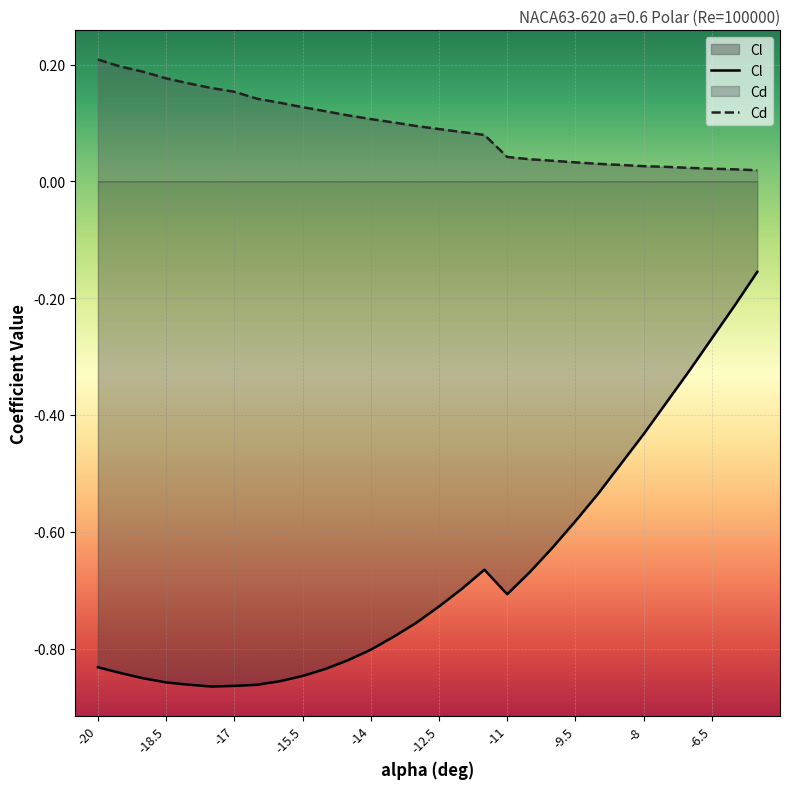

True or false: Cd and Cl cross at least once.

False